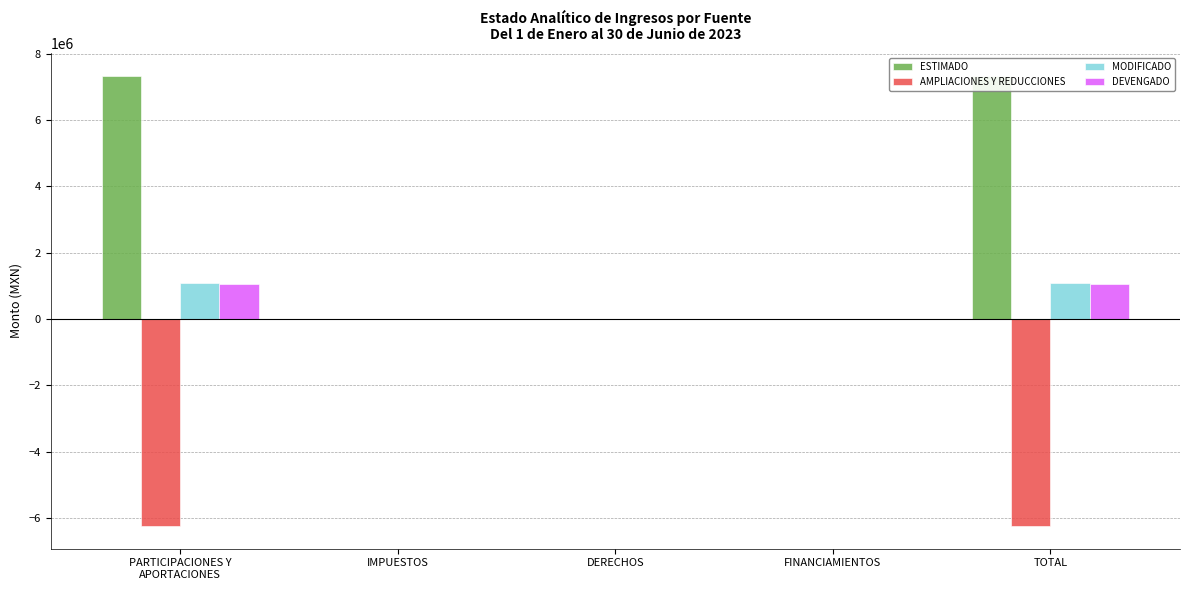

How many bars are there in total?

20